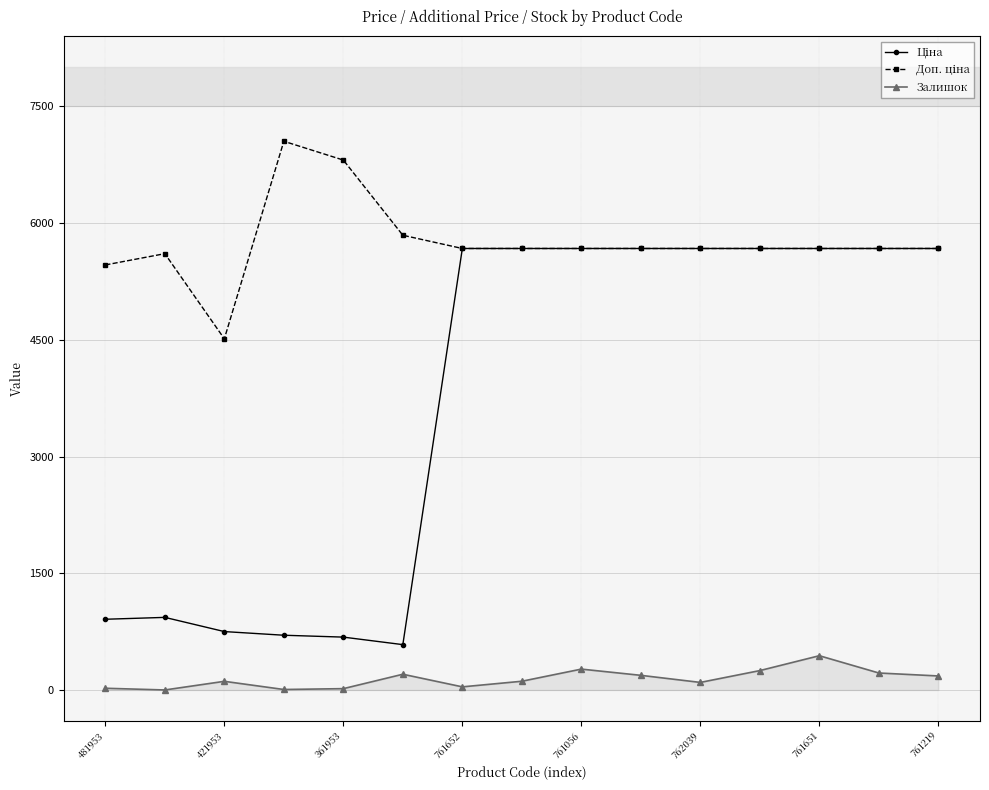

Count the number of categories in the chart.

15